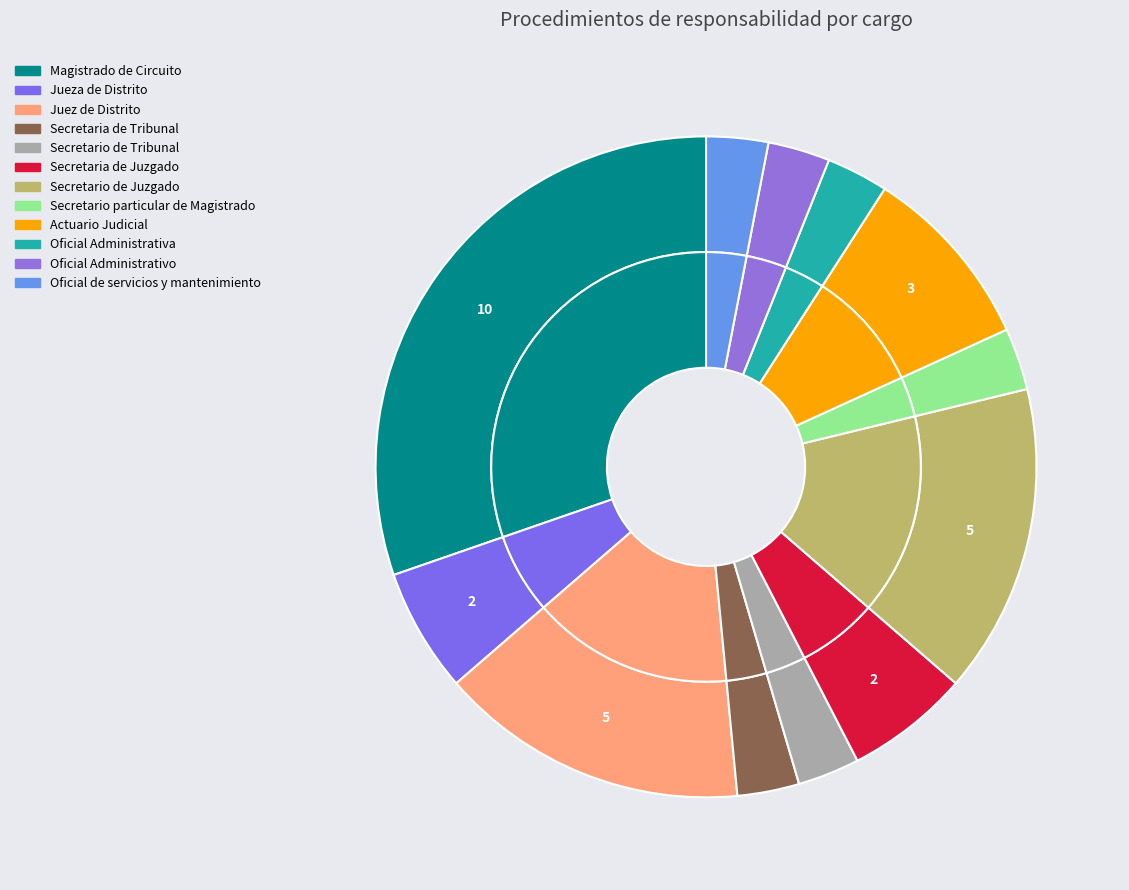

The Secretaria de Juzgado slice represents 20% of the pie. True or false?

False